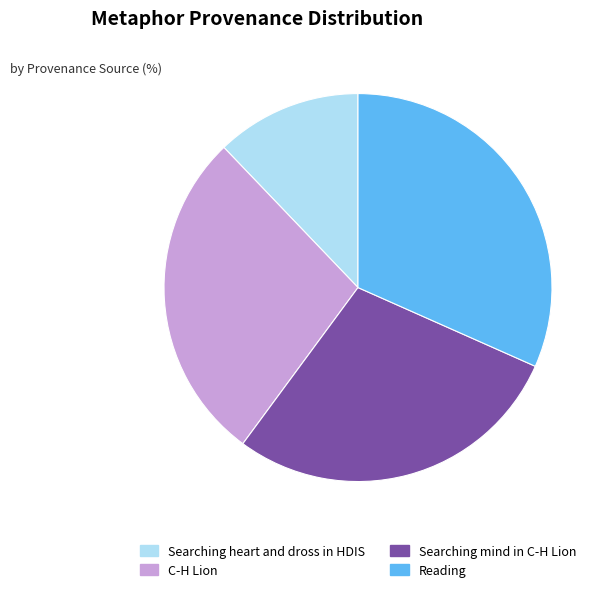

Is it true that Searching heart and dross in HDIS is 1% of the pie?

False